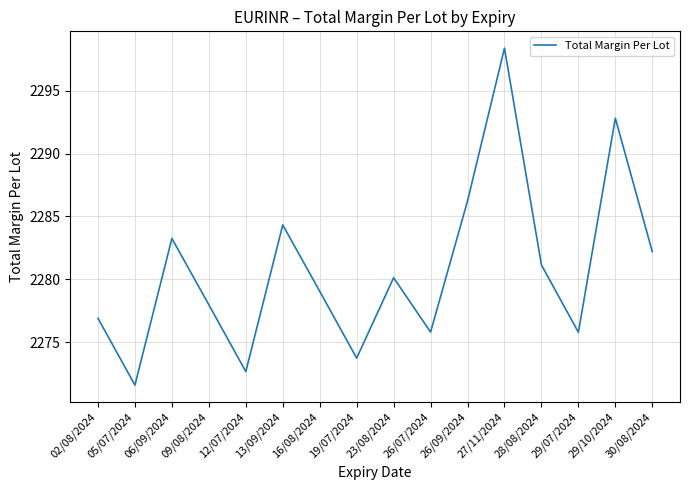

Reading left to right, extract all data points from this chart.

2276.9	2271.6	2283.2	2278.0	2272.6	2284.3	2279.0	2273.7	2280.1	2275.8	2286.2	2298.4	2281.1	2275.8	2292.8	2282.2